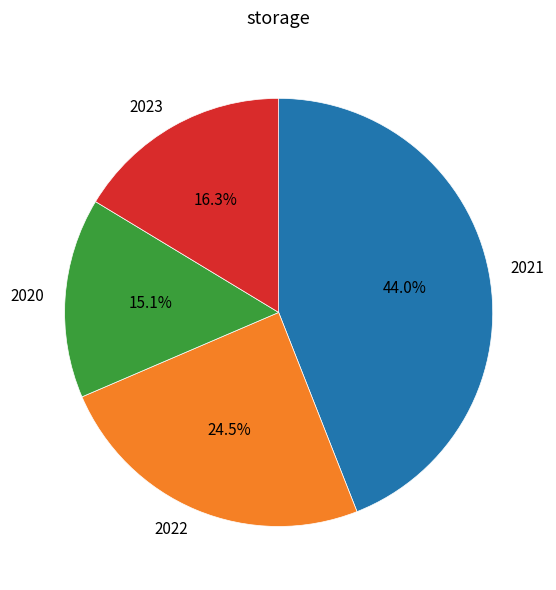

Combined, do 2023 and 2021 account for over 50%?

Yes